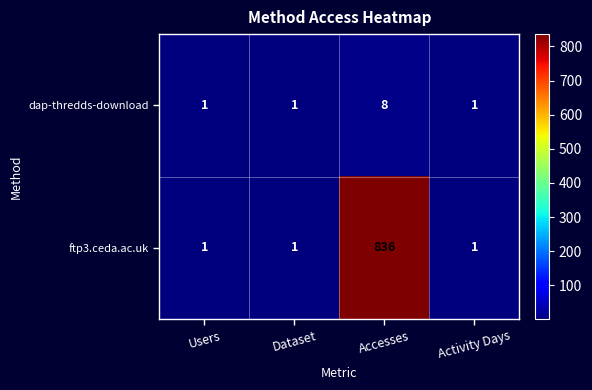

List the series in order of their overall mean, lowest first.

dap-thredds-download, ftp3.ceda.ac.uk